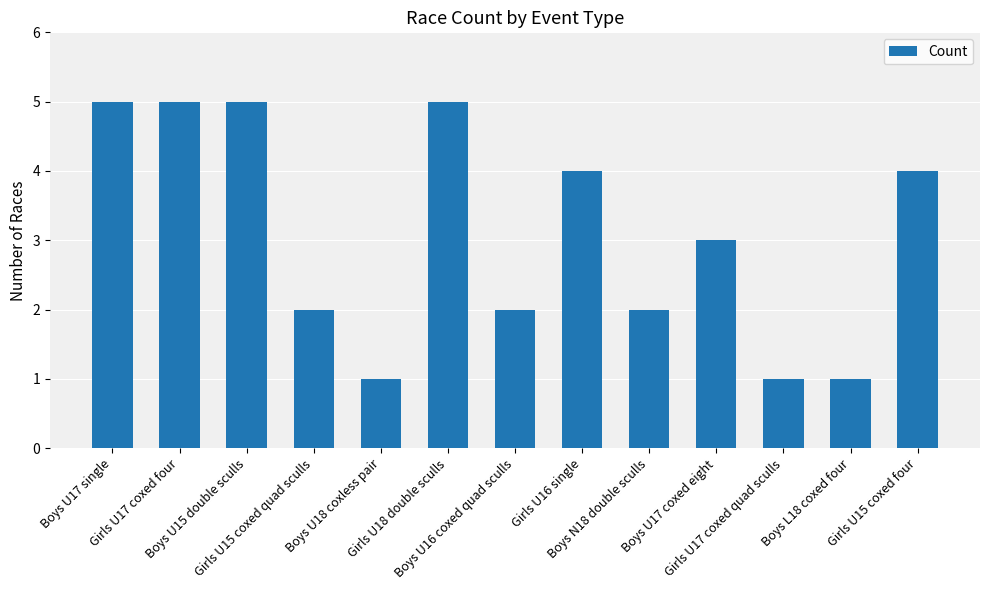

What is the sum of all values?

40